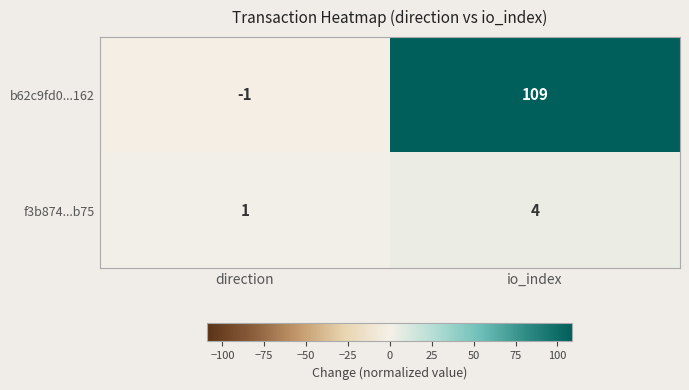

What is the difference between the highest and lowest values at io_index?

105